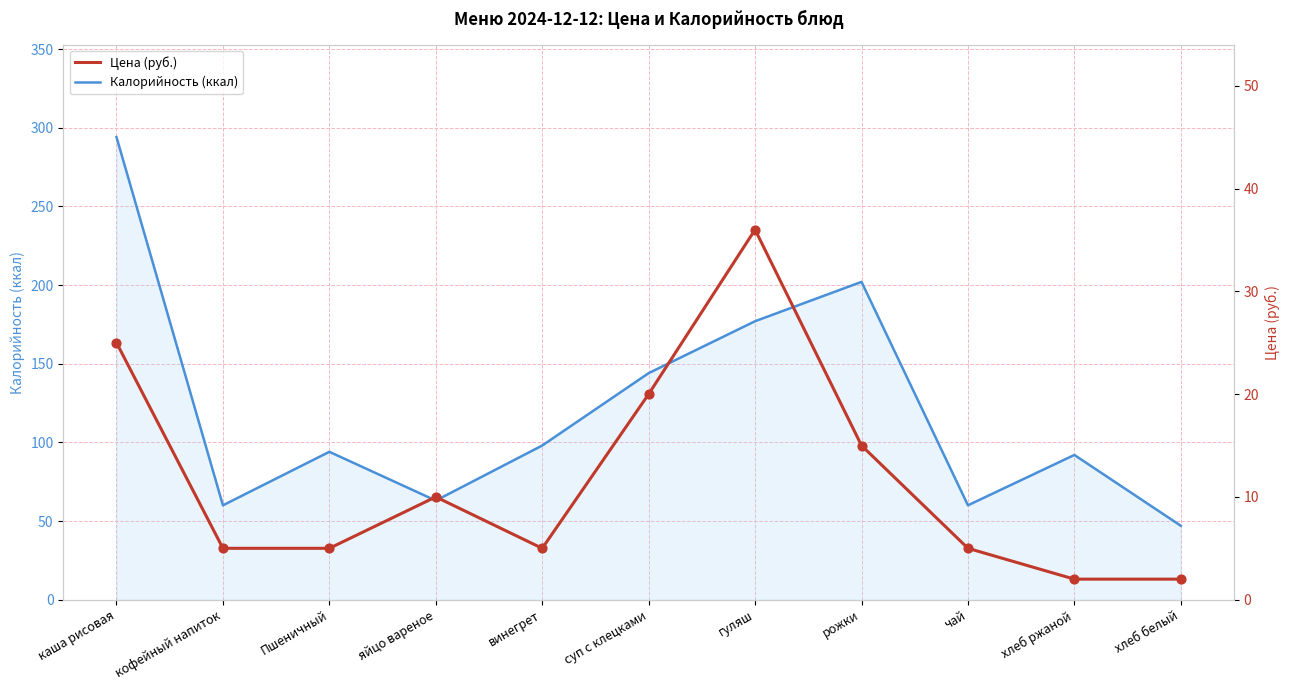

Which series has the largest total across all categories?

Калорийность (ккал)